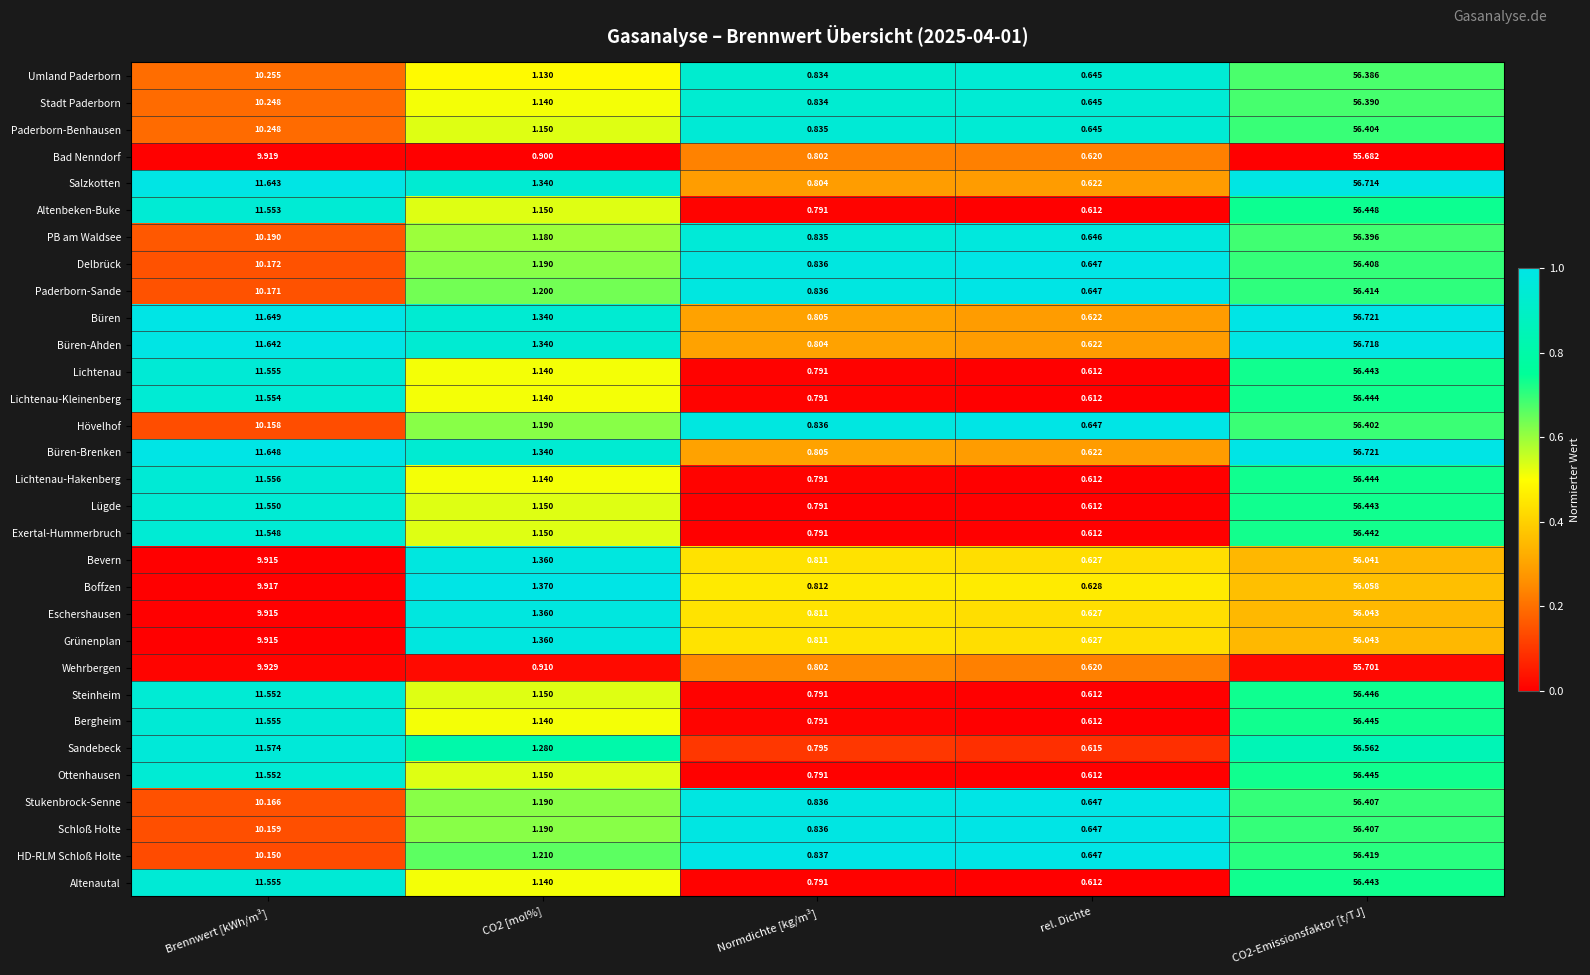

Which series has the largest total across all categories?

Büren